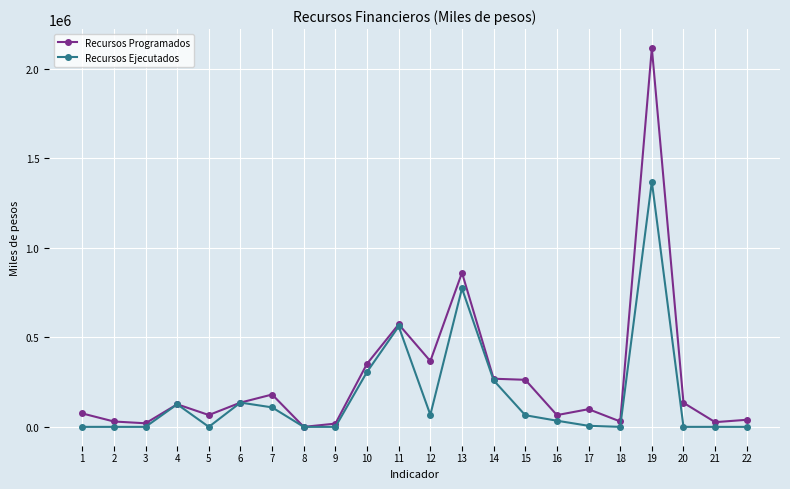

What is the greatest value displayed?

2116828